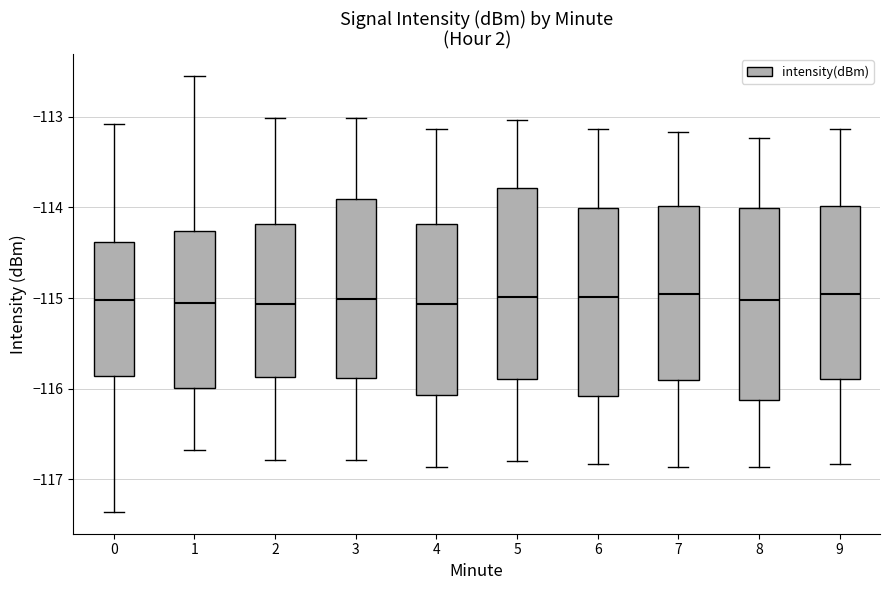

Reading left to right, transcribe this box plot: for each box, give where its median line is, the range the box spans, and where its two whiskers end, as read against the y-axis. The values are not printed on the chart, so give them approximately, as read against the axis.

0: median -115.0, box -115.9 to -114.4, whiskers -117.4 to -113.1
1: median -115.1, box -116.0 to -114.3, whiskers -116.7 to -112.5
2: median -115.1, box -115.9 to -114.2, whiskers -116.8 to -113.0
3: median -115.0, box -115.9 to -113.9, whiskers -116.8 to -113.0
4: median -115.1, box -116.1 to -114.2, whiskers -116.9 to -113.1
5: median -115.0, box -115.9 to -113.8, whiskers -116.8 to -113.0
6: median -115.0, box -116.1 to -114.0, whiskers -116.8 to -113.1
7: median -115.0, box -115.9 to -114.0, whiskers -116.9 to -113.2
8: median -115.0, box -116.1 to -114.0, whiskers -116.9 to -113.2
9: median -115.0, box -115.9 to -114.0, whiskers -116.8 to -113.1